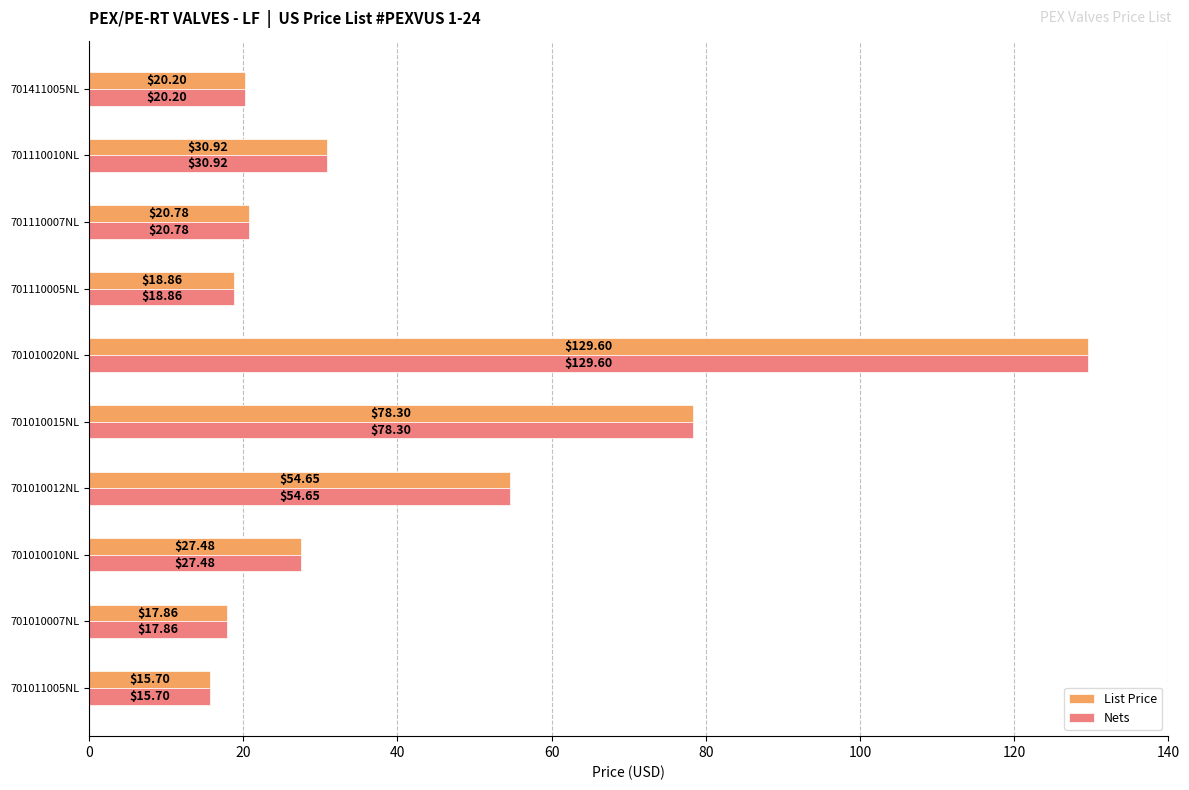

At which category is the sum across all series the highest?

701010020NL